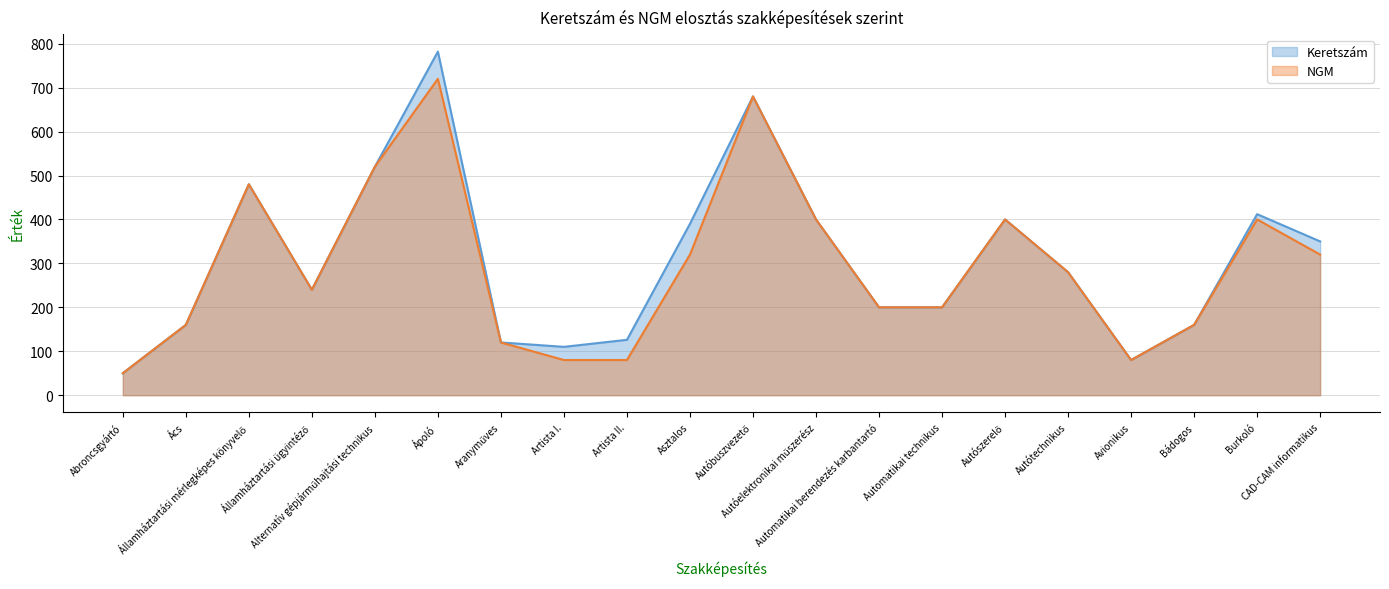

Does the chart display data point markers on the line(s)?

No